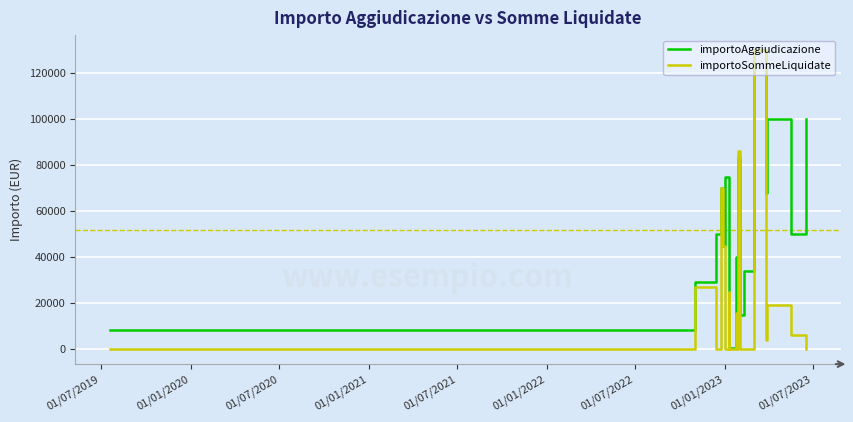

List the series in order of their overall mean, lowest first.

importoSommeLiquidate, importoAggiudicazione